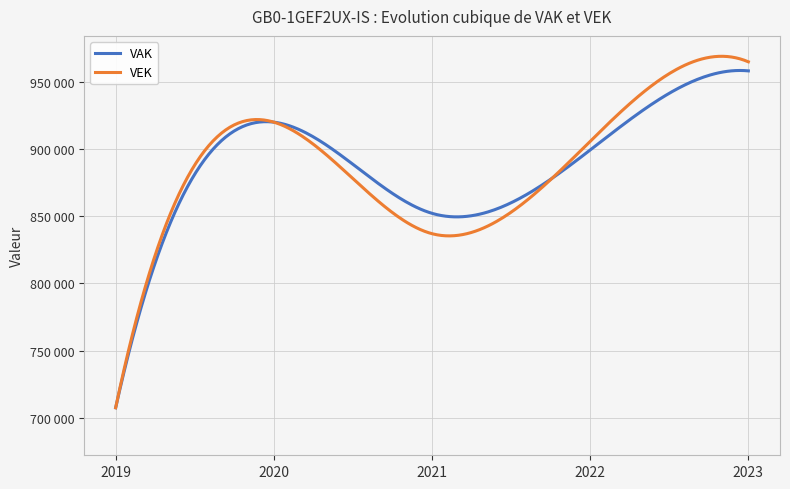

How many interior local valleys does the VEK series have?

1